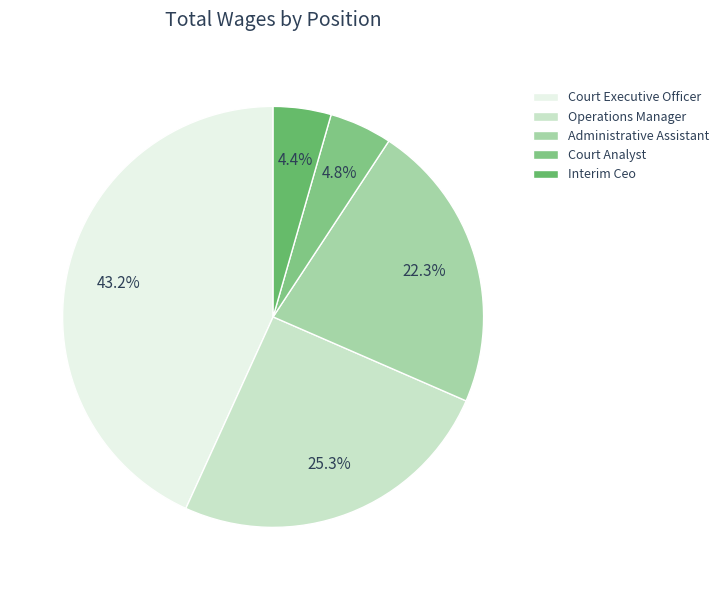

Does Court Analyst account for over 50% of the chart?

No